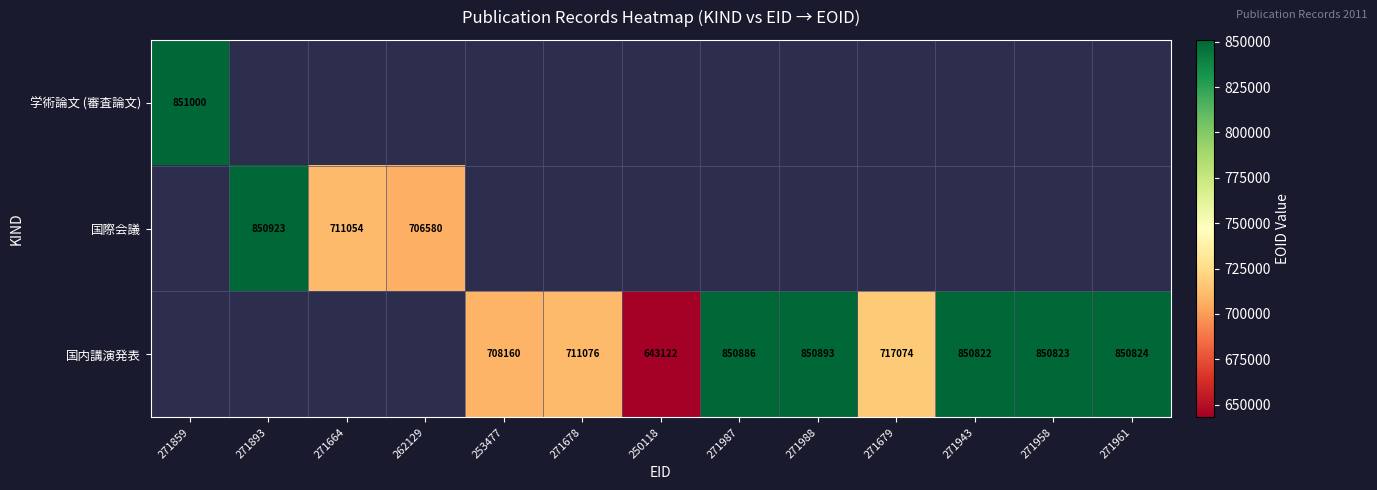

The value of 学術論文 (審査論文) at 271859 is 851000. True or false?

True